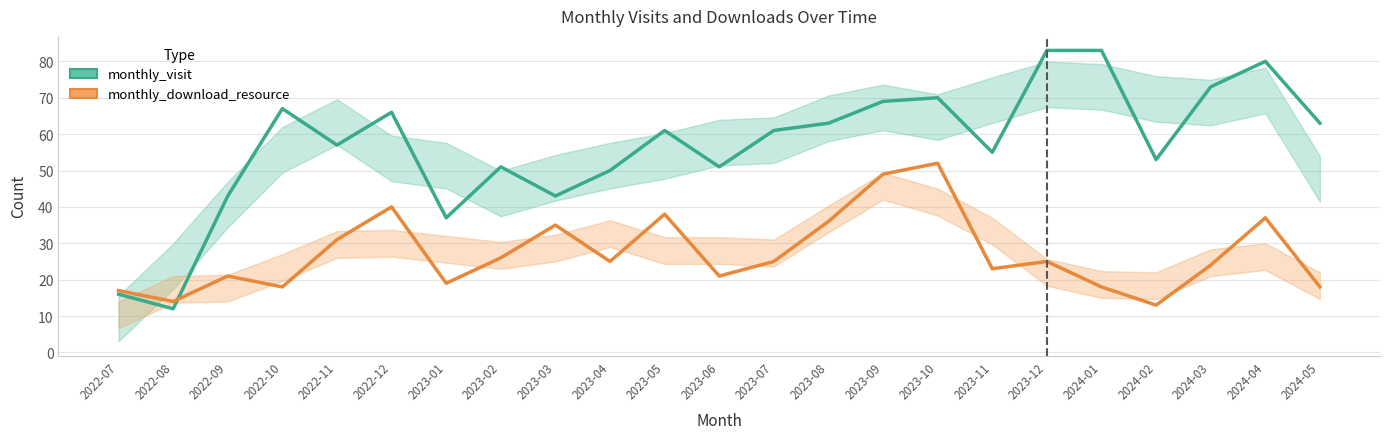

Reading right to left, what are all the values shown in this chart?

monthly_visit: 2024-05=63	2024-04=80	2024-03=73	2024-02=53	2024-01=83	2023-12=83	2023-11=55	2023-10=70	2023-09=69	2023-08=63	2023-07=61	2023-06=51	2023-05=61	2023-04=50	2023-03=43	2023-02=51	2023-01=37	2022-12=66	2022-11=57	2022-10=67	2022-09=43	2022-08=12	2022-07=16
monthly_download_resource: 2024-05=18	2024-04=37	2024-03=24	2024-02=13	2024-01=18	2023-12=25	2023-11=23	2023-10=52	2023-09=49	2023-08=36	2023-07=25	2023-06=21	2023-05=38	2023-04=25	2023-03=35	2023-02=26	2023-01=19	2022-12=40	2022-11=31	2022-10=18	2022-09=21	2022-08=14	2022-07=17